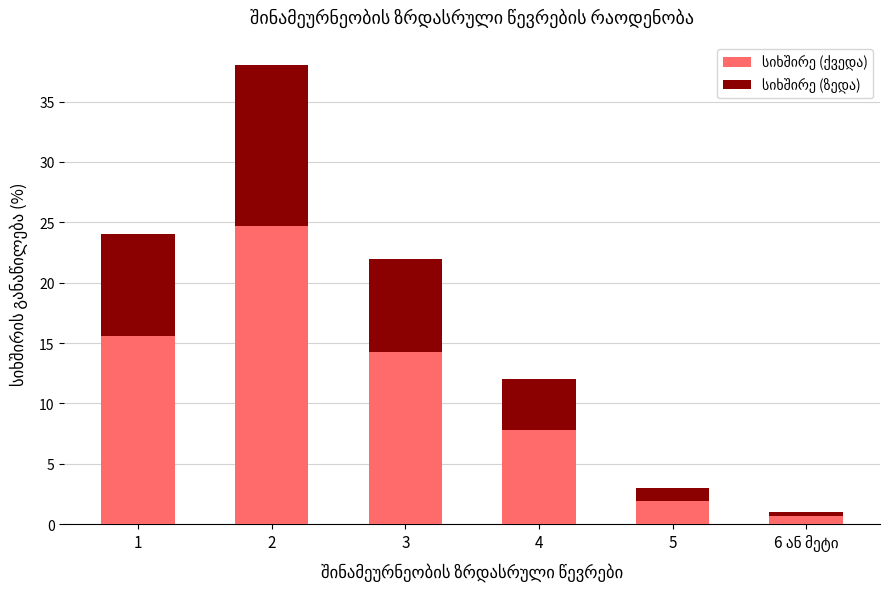

At which category is the sum across all series the highest?

2